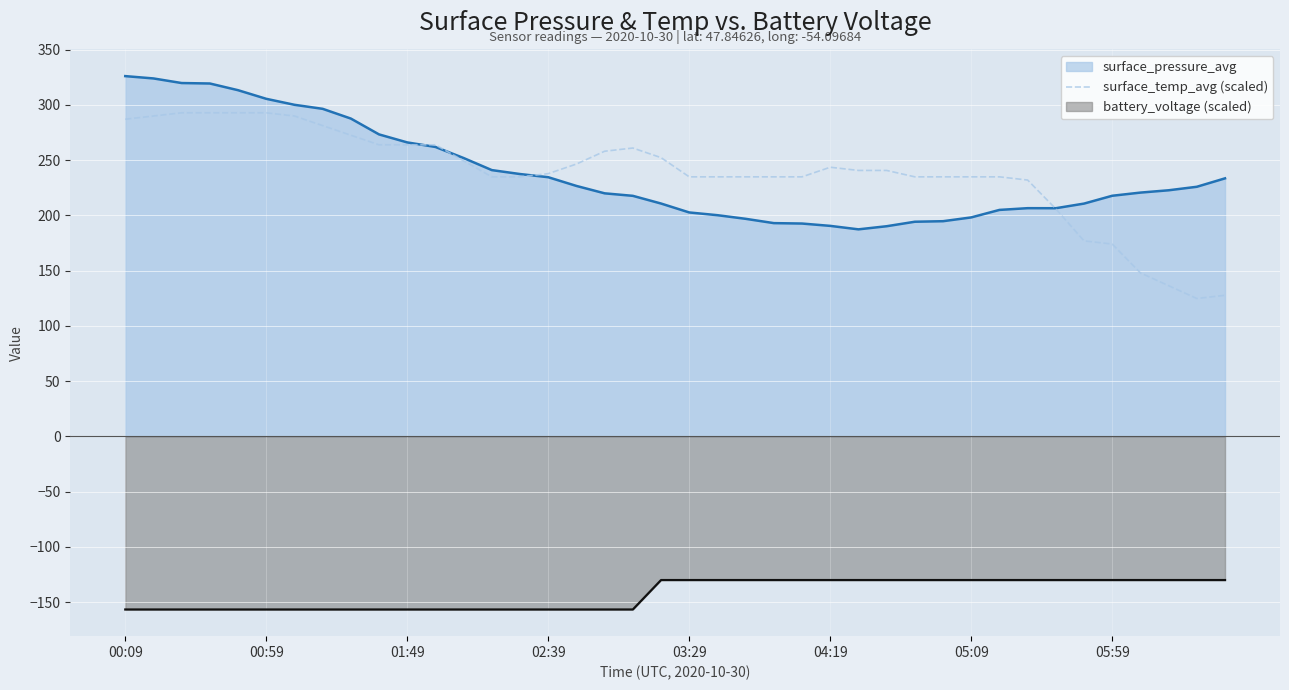

True or false: there are more than 1 points higher than both neighbors.

True